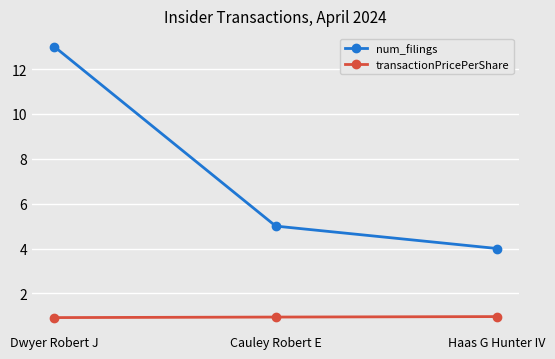

Read the transactionPricePerShare value at Dwyer Robert J.

0.9